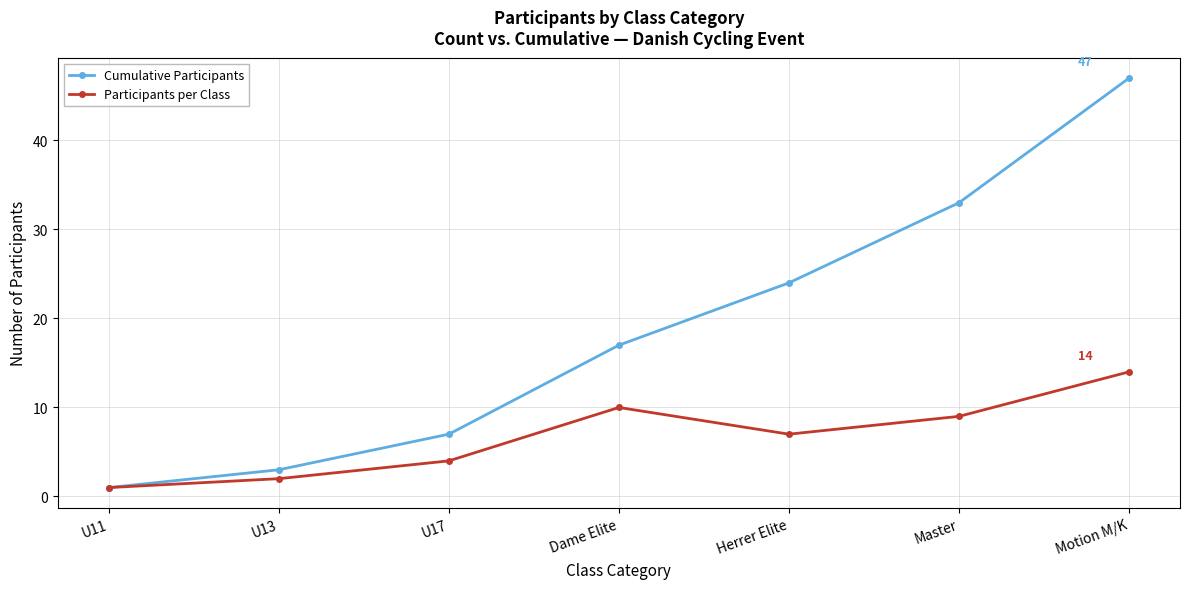

Rank the series by their maximum value, from lowest to highest.

Participants per Class, Cumulative Participants